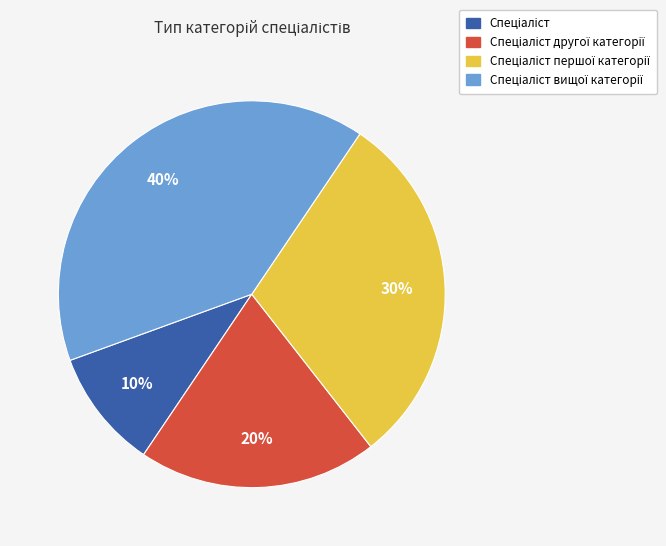

Is there any slice that represents more than half of the pie?

No